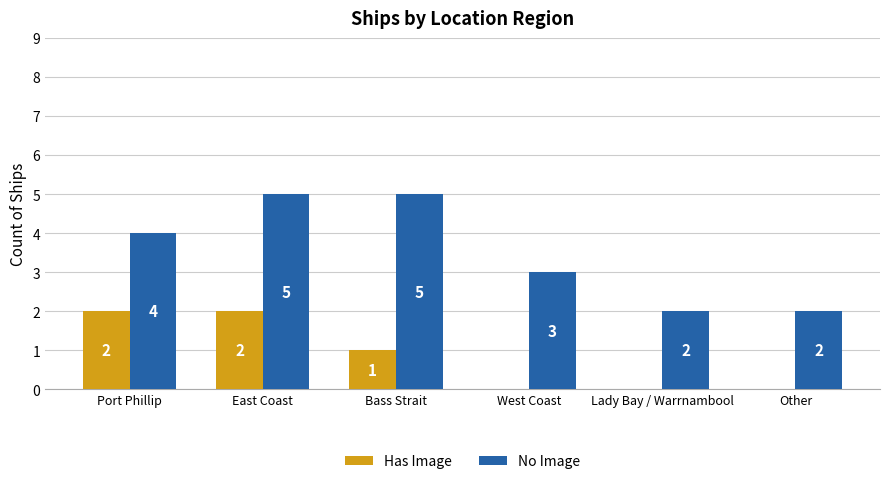

What is the sum of all No Image values?

21